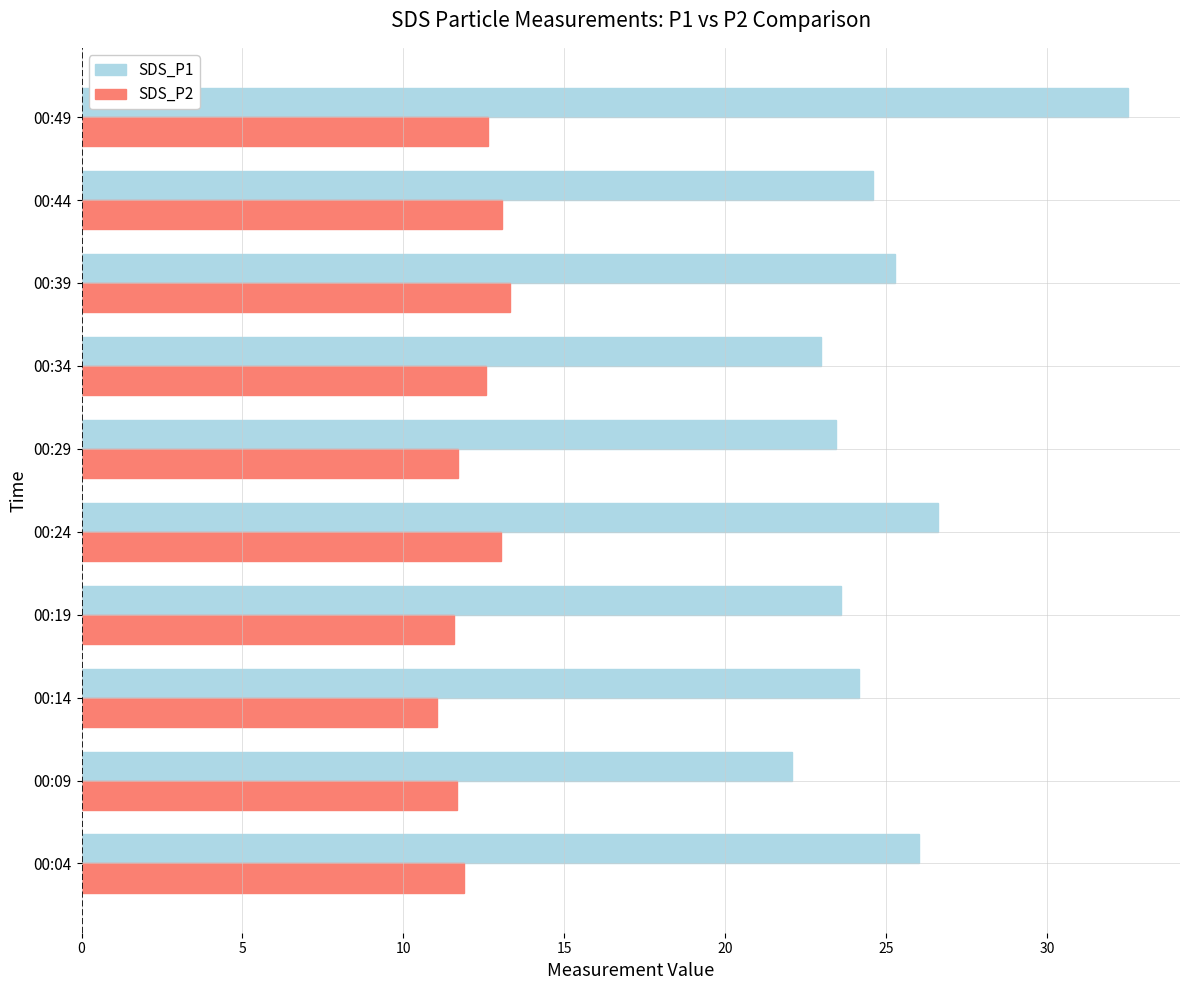

Which series has the largest range (max minus min)?

SDS_P1